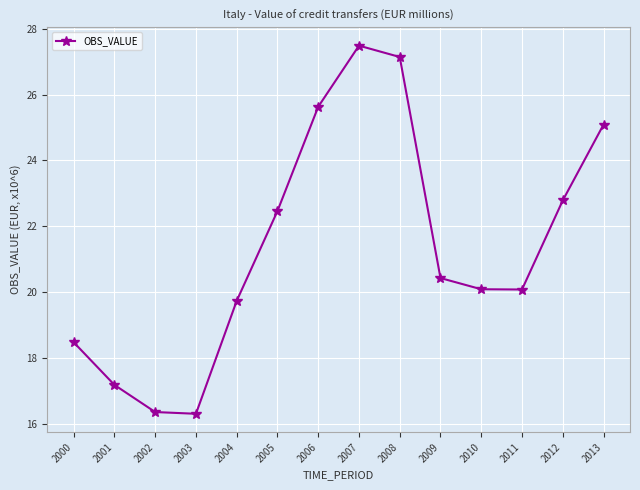

At which category does the data reach its first local peak?

2007